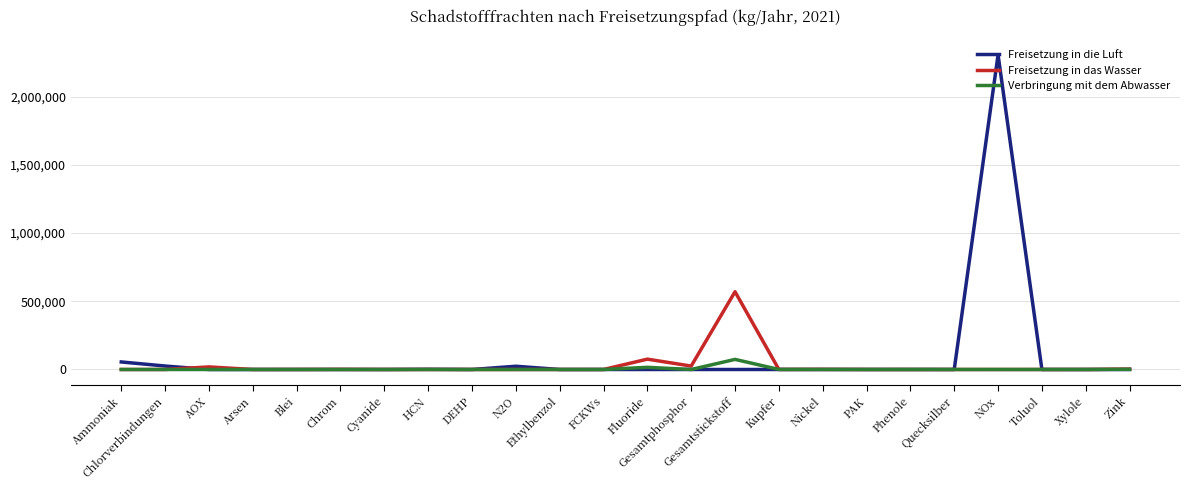

Rank the series by their maximum value, from lowest to highest.

Verbringung mit dem Abwasser, Freisetzung in das Wasser, Freisetzung in die Luft